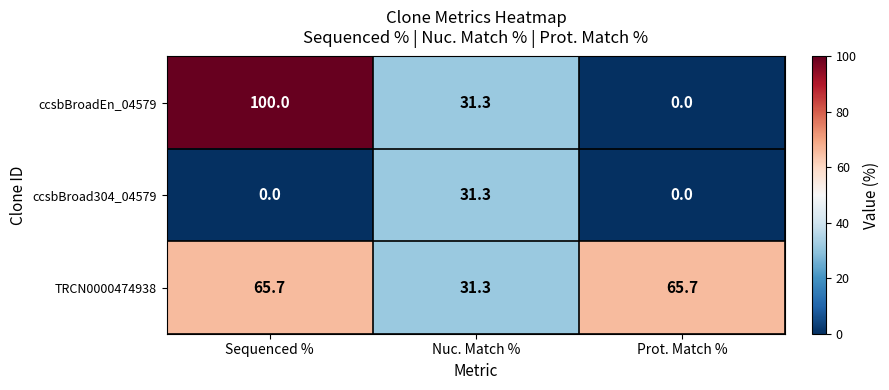

What is the sum of the ccsbBroad304_04579 values at Prot. Match % and Nuc. Match %?

31.3